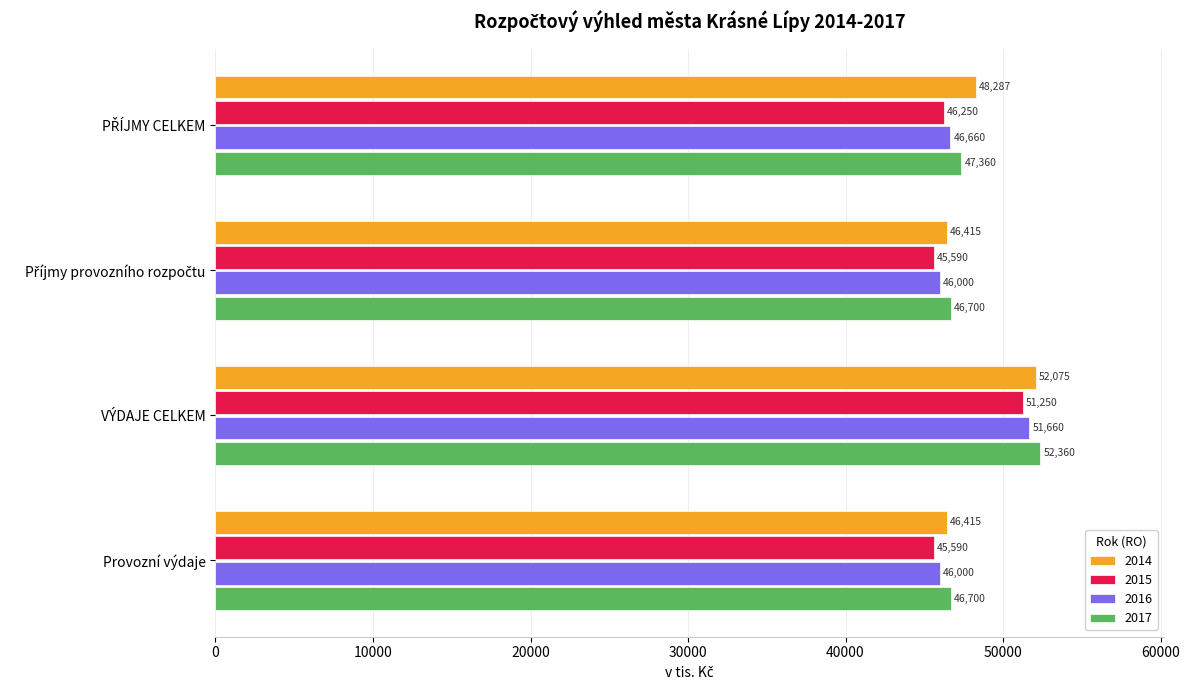

What is the total value across all series at Provozní výdaje?

184705